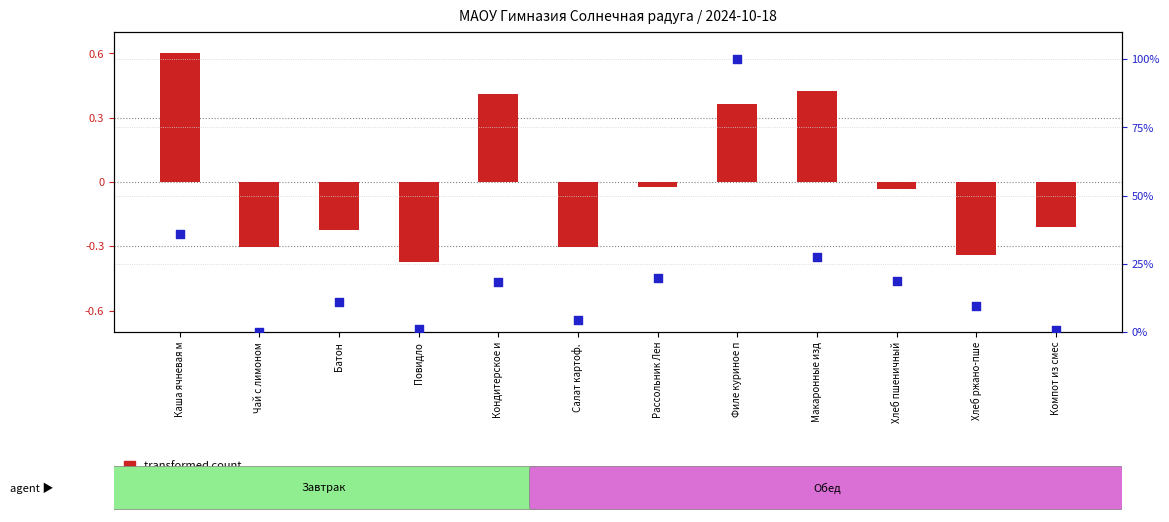

Is the value of transformed count at Батон greater than the value of percentile rank within the sample at Каша ячневая м?

No